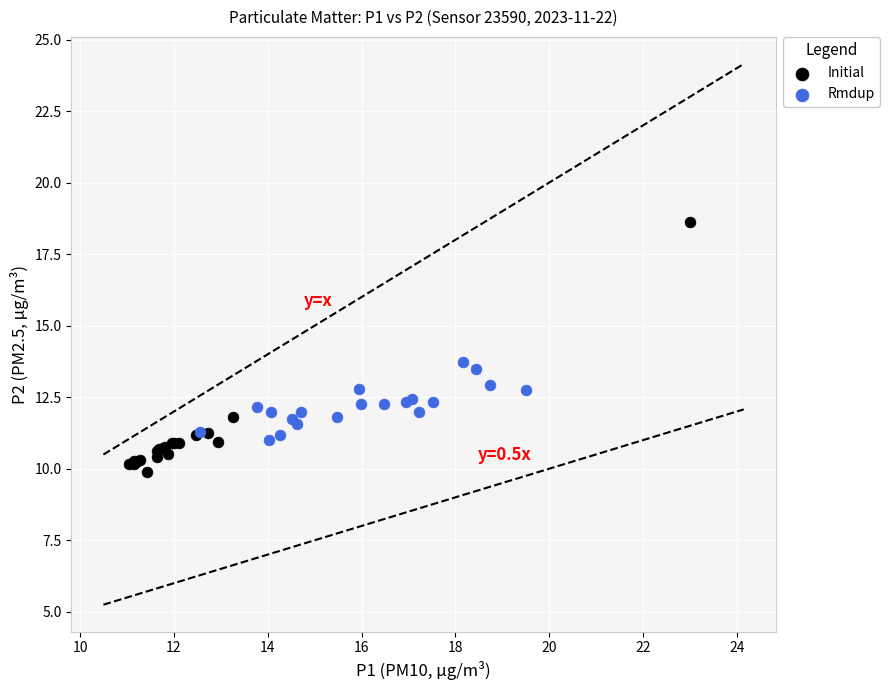

Which series has the widest spread of Y values?

Initial